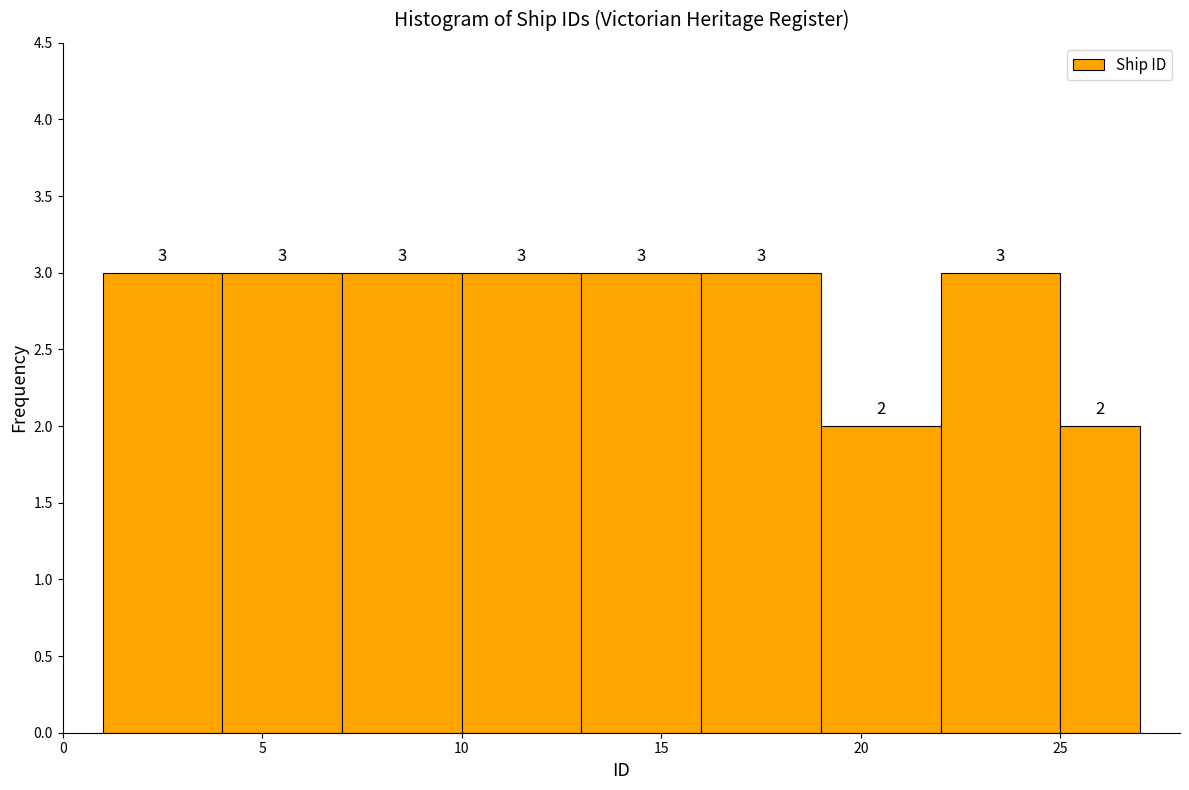

Reading left to right, transcribe this chart: for each bar, give the range it covers on the x-axis and its height.

1 to 4: 3
4 to 7: 3
7 to 10: 3
10 to 13: 3
13 to 16: 3
16 to 19: 3
19 to 22: 2
22 to 25: 3
25 to 27: 2